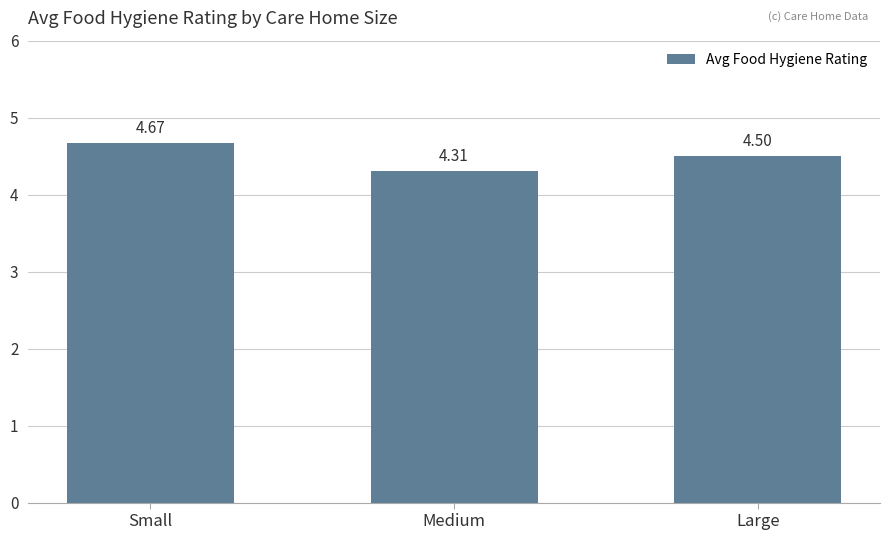

What is the difference between the second highest and minimum values?

0.2